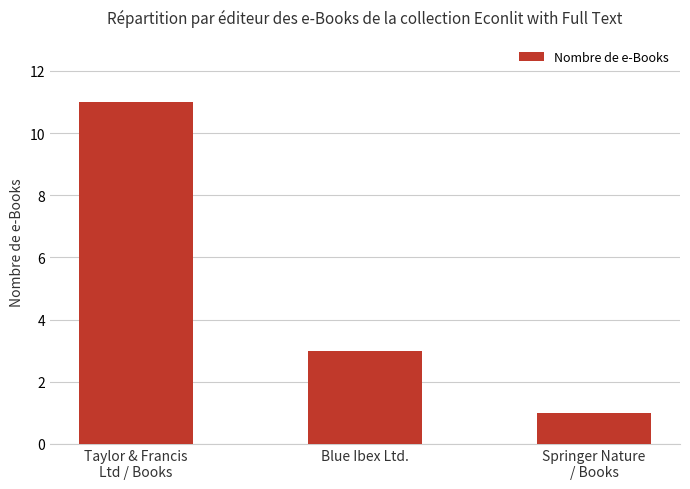

How many categories are shown in the chart?

3